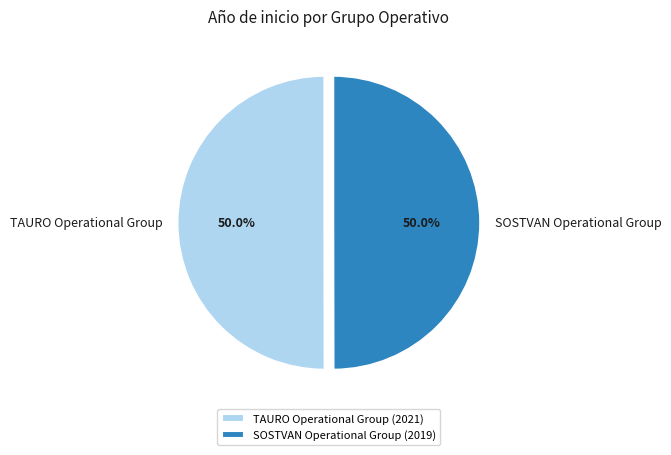

To the nearest percent, what portion does SOSTVAN Operational Group represent?

50%